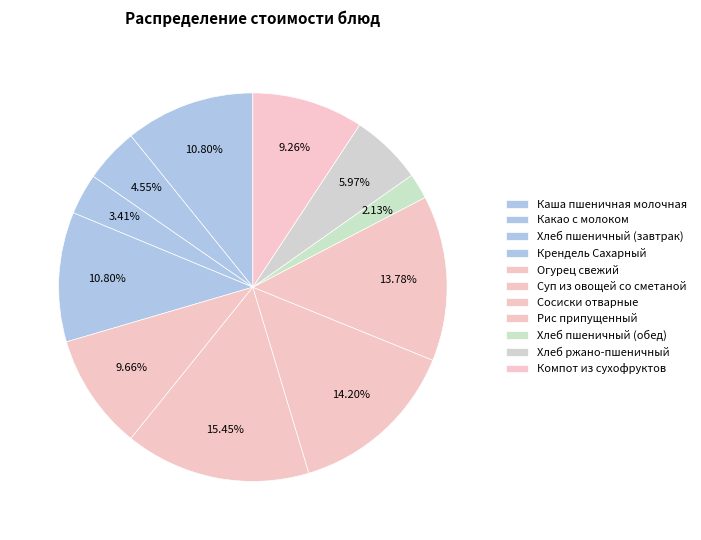

To the nearest percent, what portion does Какао с молоком represent?

5%